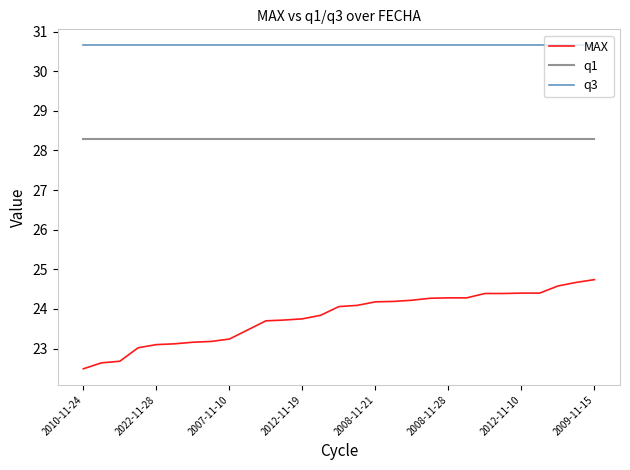

What is the minimum value shown in the chart?

22.5